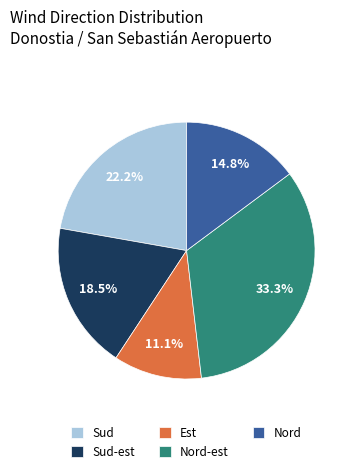

Which slice is the largest?

Nord-est